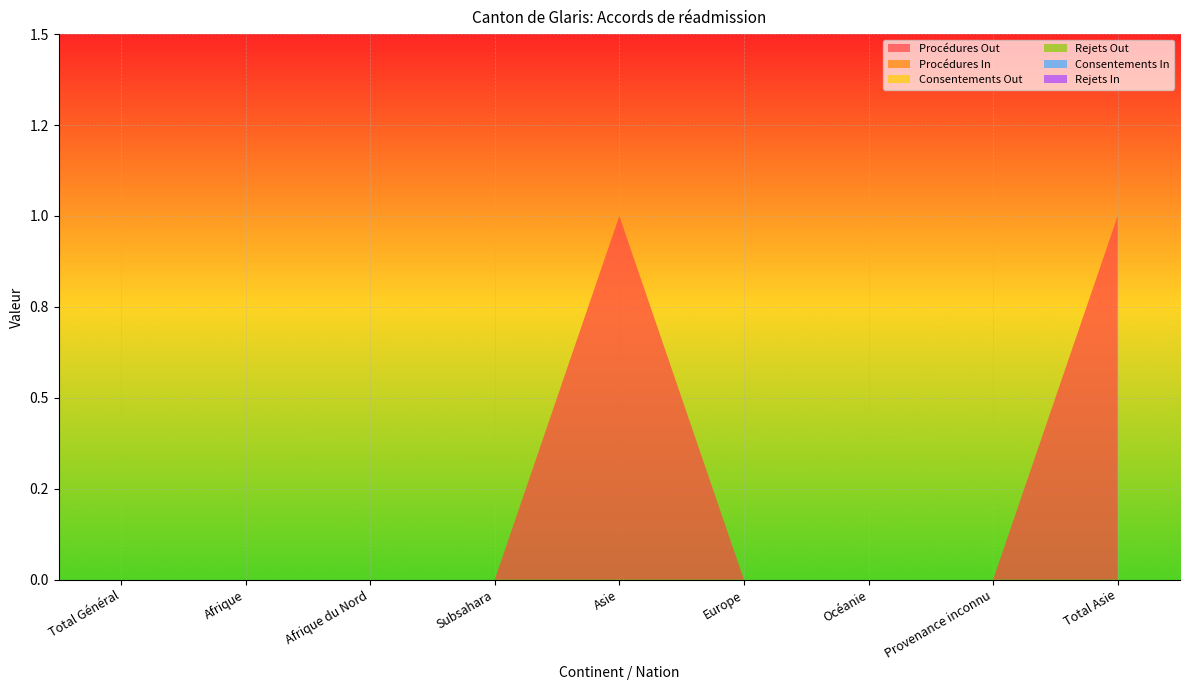

Reading left to right, extract all data points from this chart.

Procédures Out: 0	0	0	0	1	0	0	0	1
Procédures In: 0	0	0	0	0	0	0	0	0
Consentements Out: 0	0	0	0	0	0	0	0	0
Rejets Out: 0	0	0	0	0	0	0	0	0
Consentements In: 0	0	0	0	0	0	0	0	0
Rejets In: 0	0	0	0	0	0	0	0	0